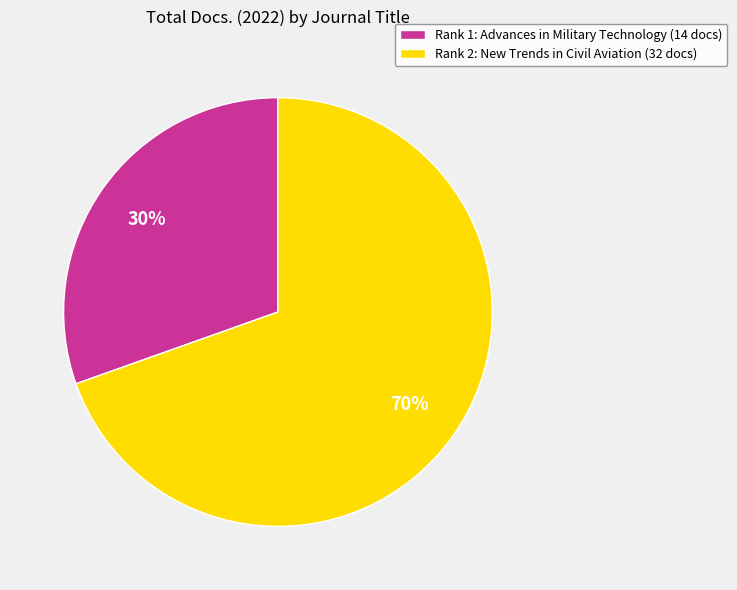

True or false: Rank 1: Advances in Military Technology (14 docs) accounts for 30% of the total.

True